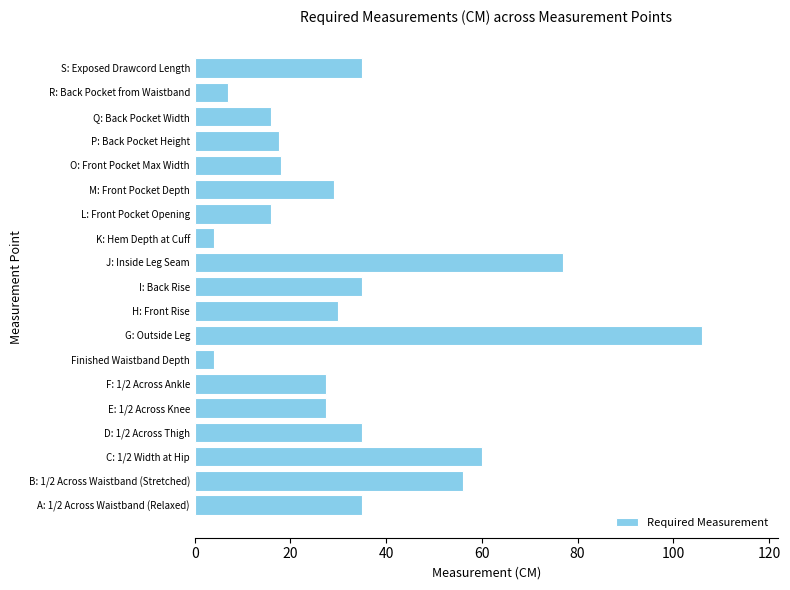

What is the ratio of the value at I: Back Rise to the value at S: Exposed Drawcord Length?

1.0